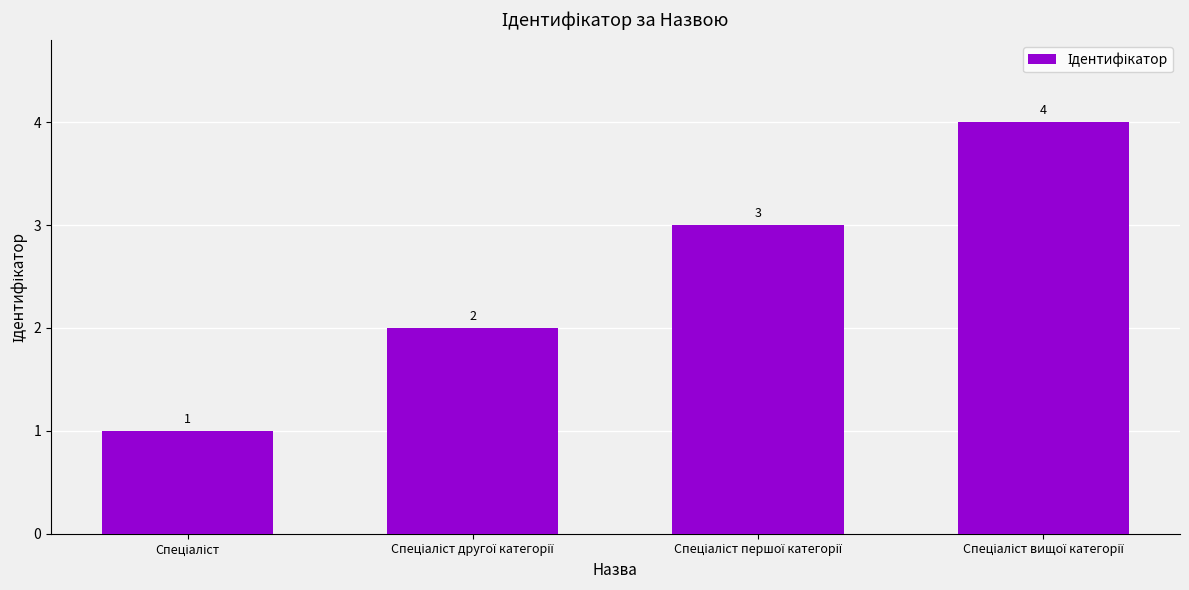

What is the maximum value shown in the chart?

4